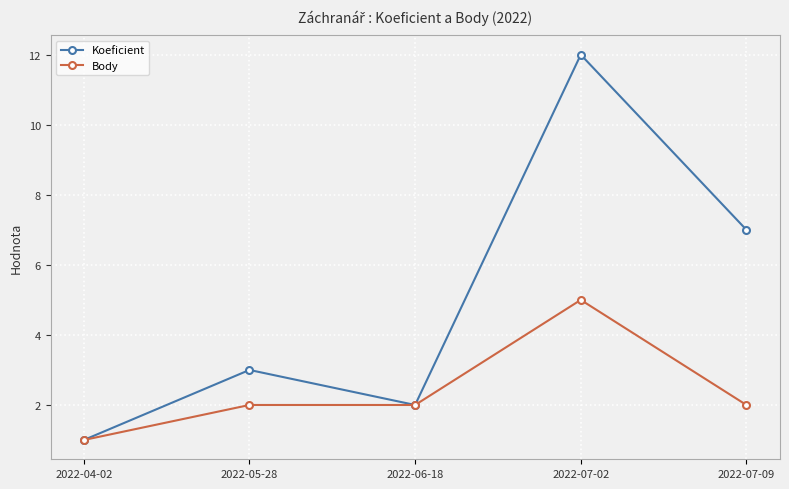

Which series changed the most between 2022-04-02 and 2022-05-28?

Koeficient